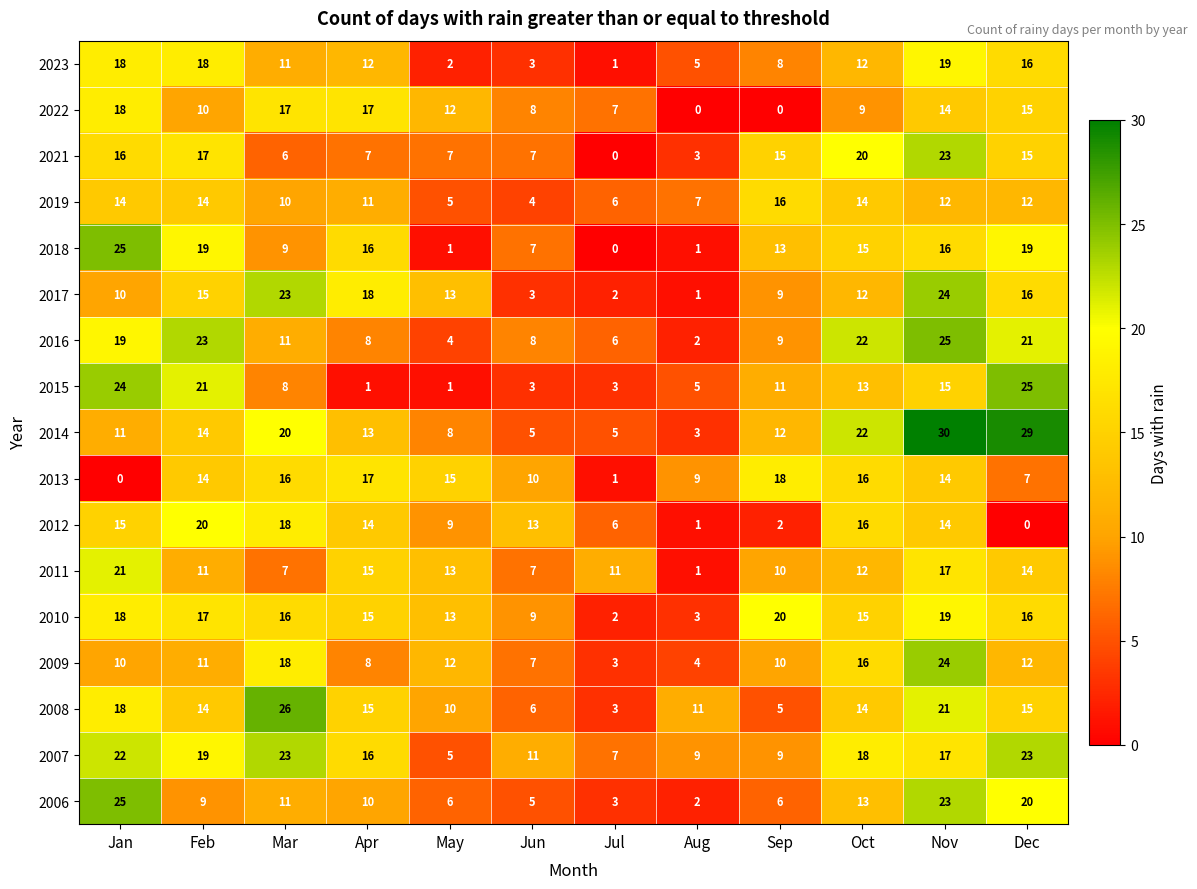

What is the total value across all series at Jun?

116